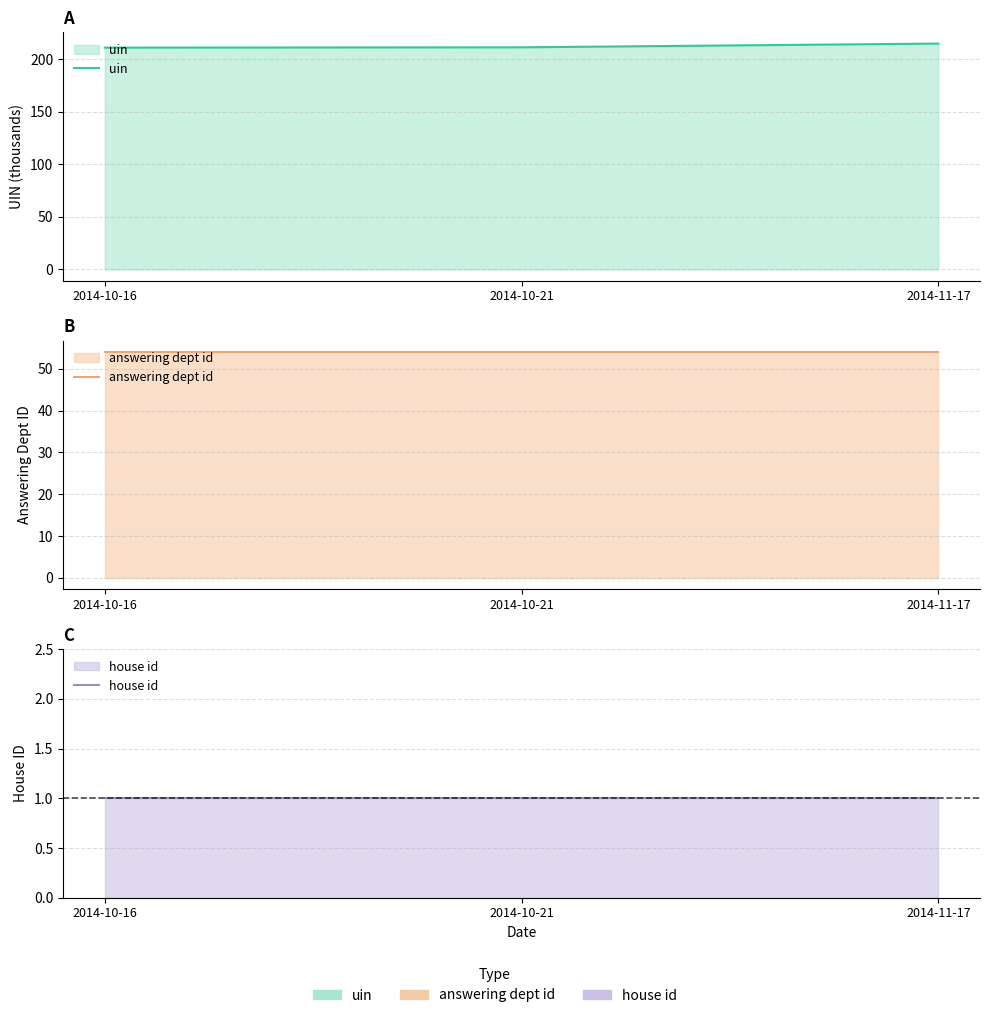

Count the number of categories in the chart.

3